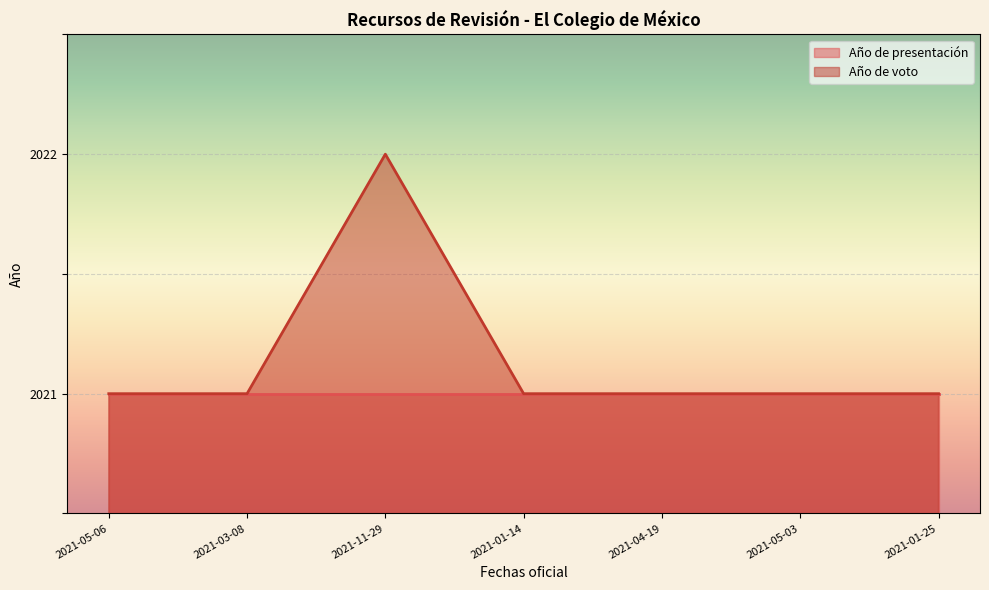

What is the label of the 2nd point from the right?

2021-05-03